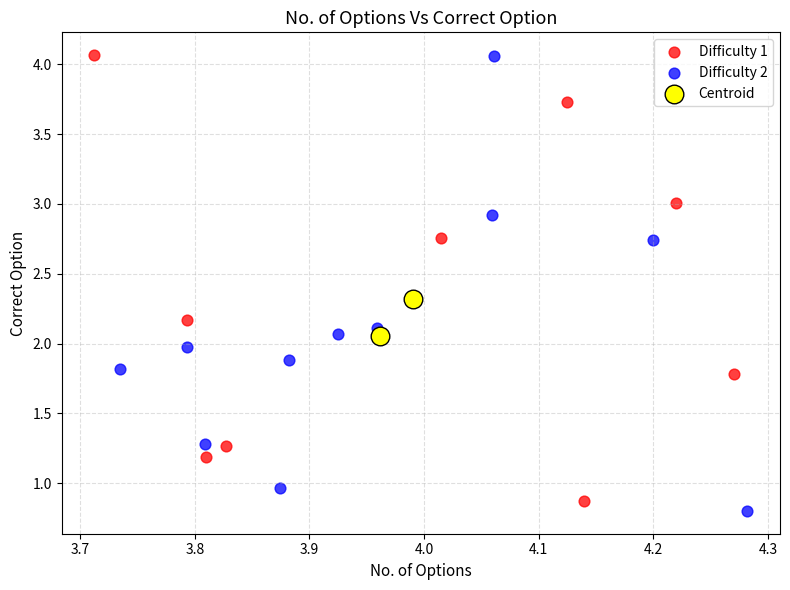

Which series has the widest spread of Y values?

Difficulty 2